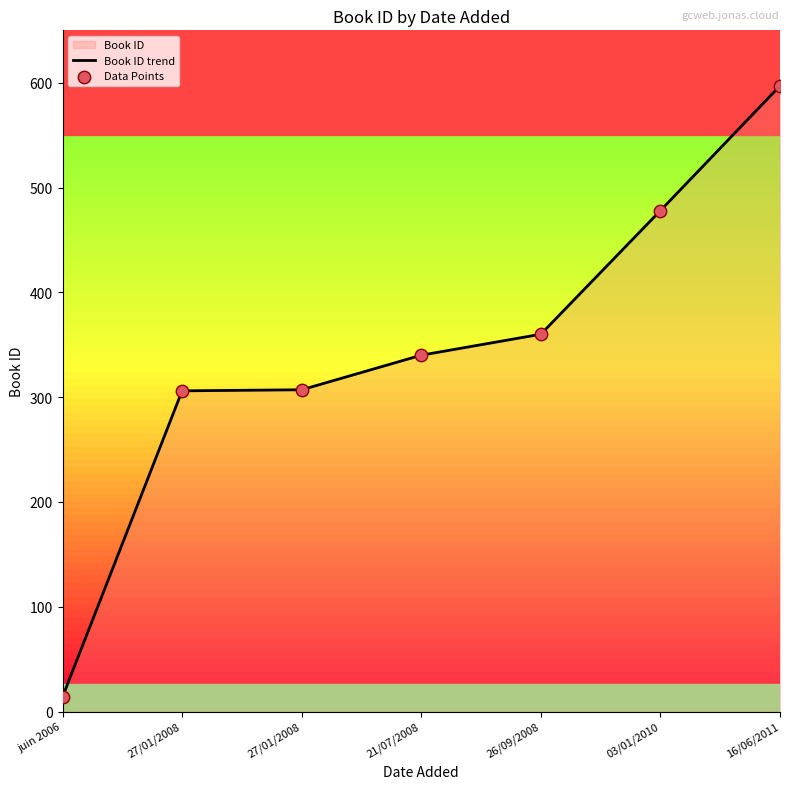

Which series reaches the maximum Y coordinate?

Book ID trend